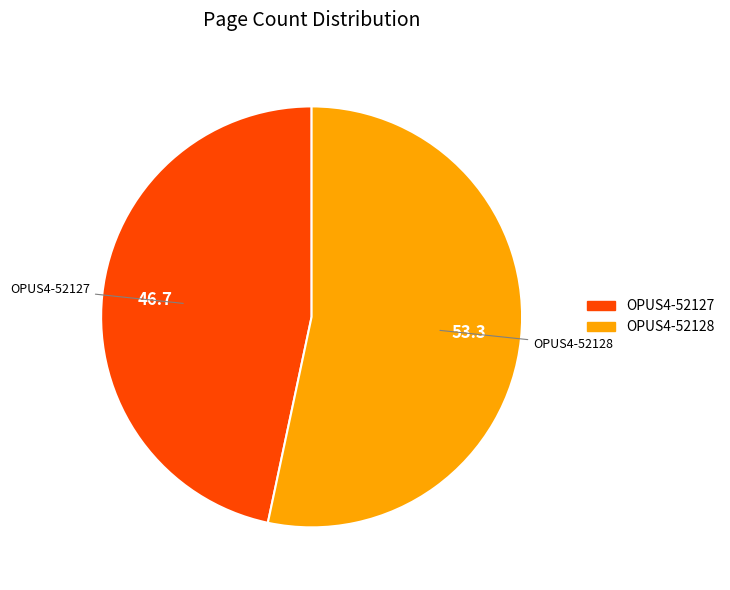

Is the sum of OPUS4-52128 and OPUS4-52127 greater than half?

Yes